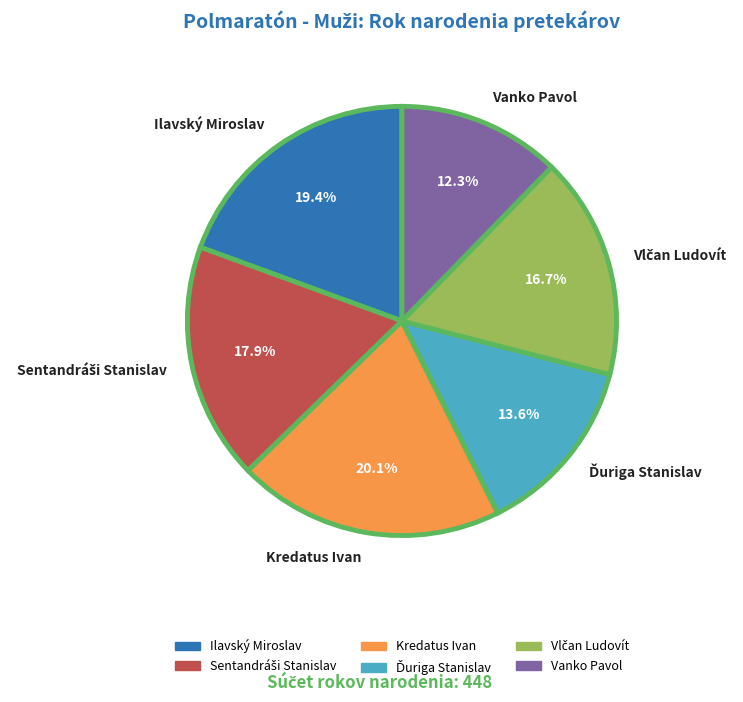

Is there any slice that represents more than half of the pie?

No